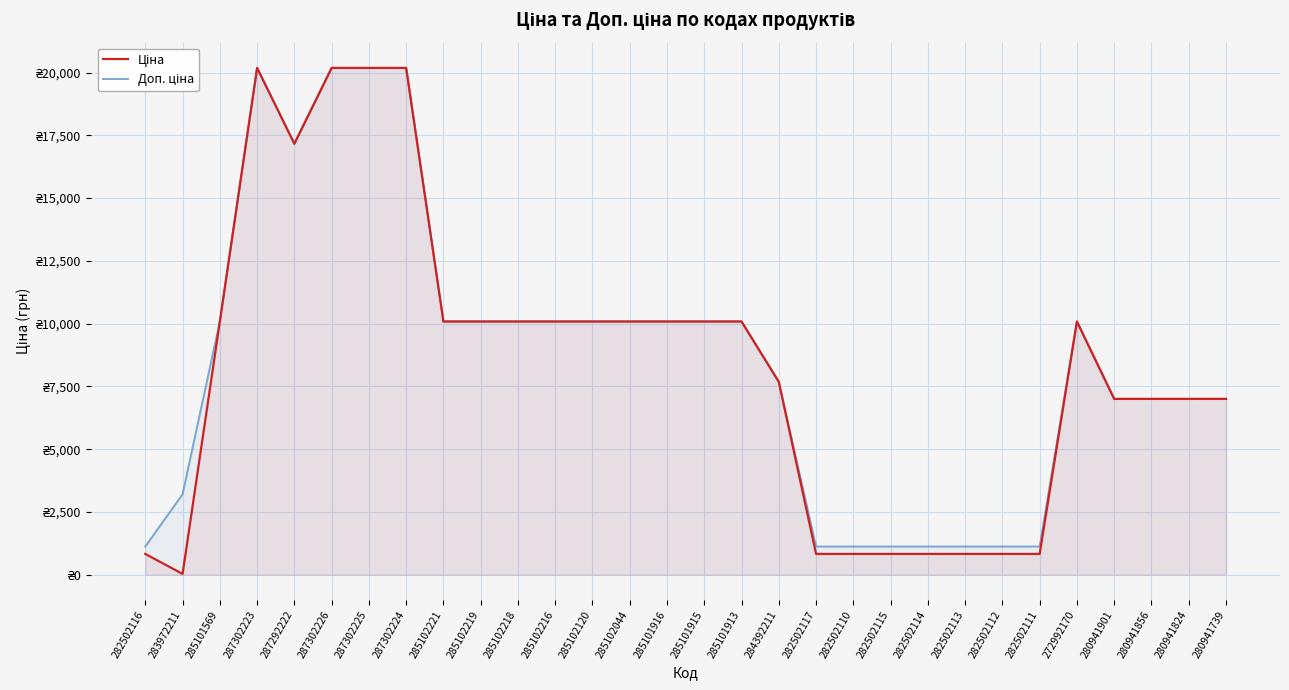

How many interior local valleys does the Ціна series have?

2